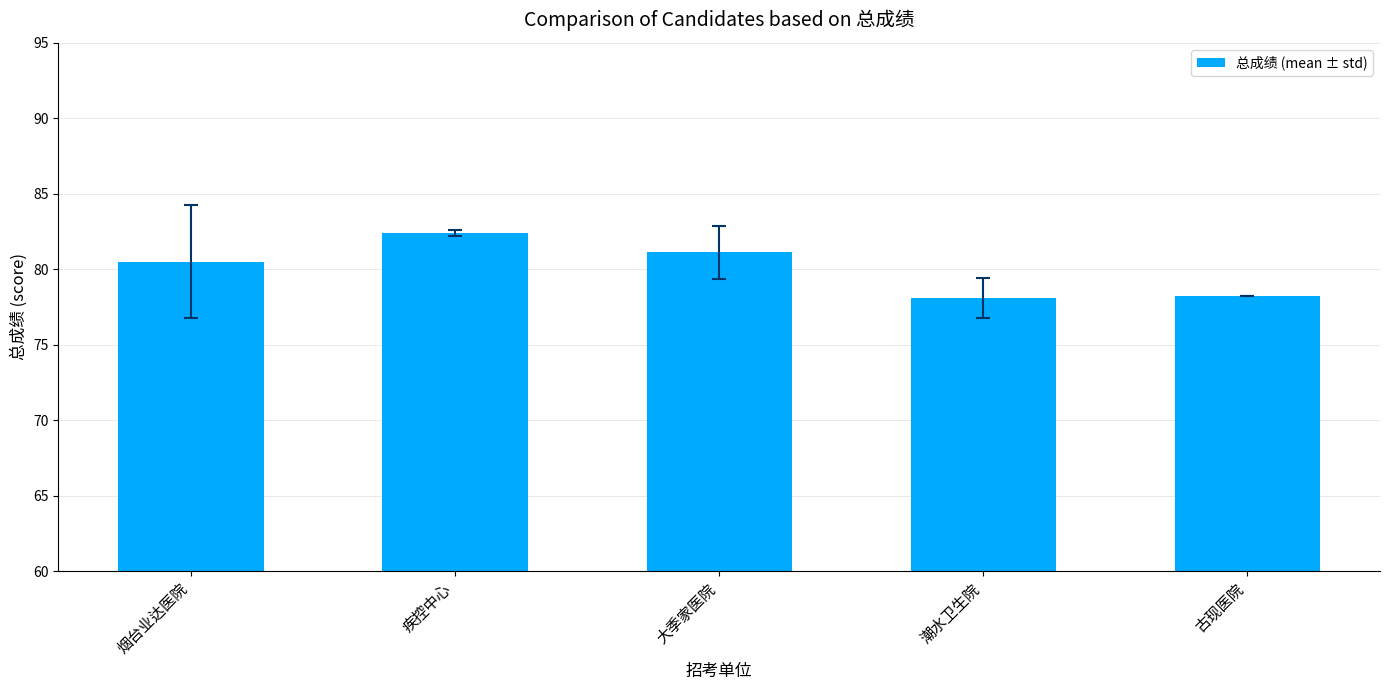

What is the label of the 4th bar from the right?

疾控中心